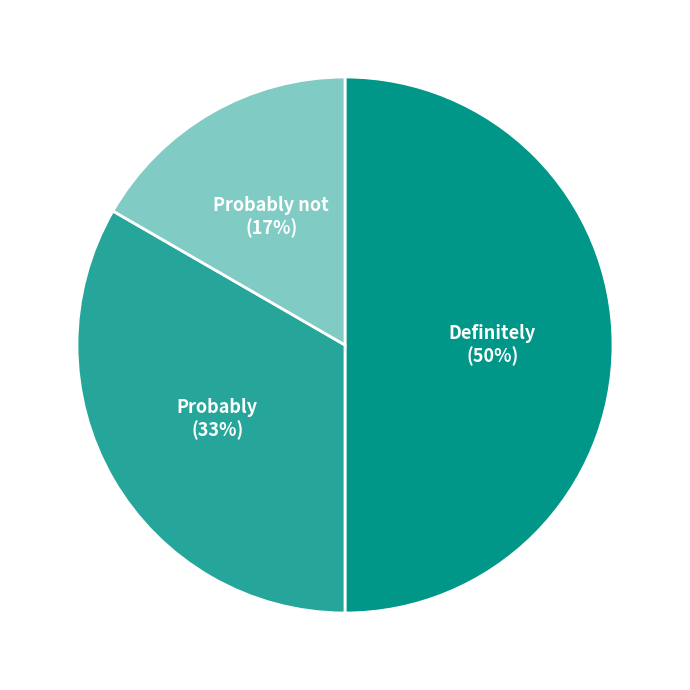

Is Probably the majority of the pie?

No